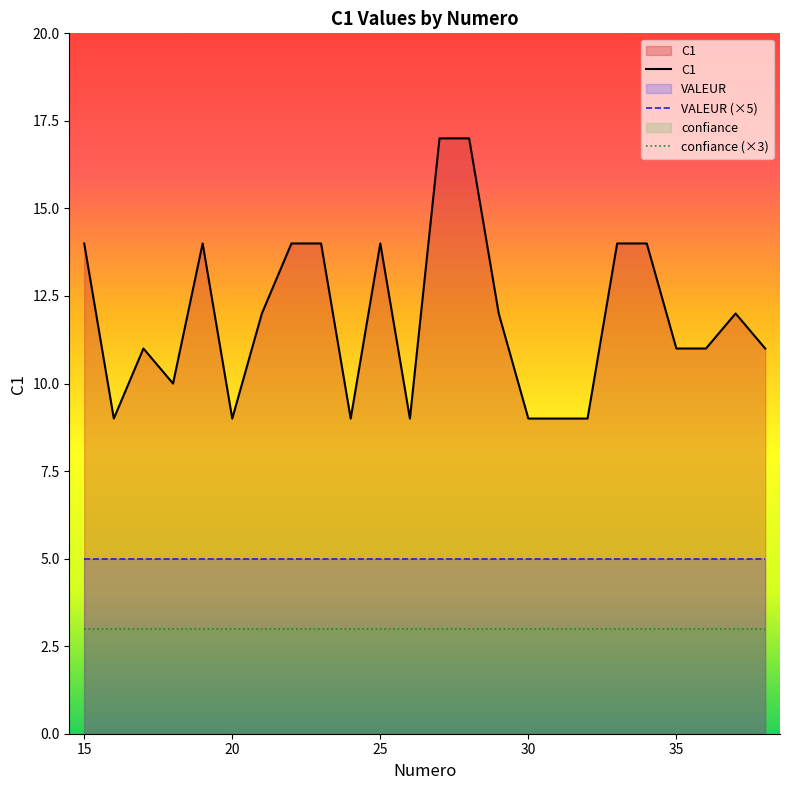

Reading left to right, what are all the values shown in this chart?

C1: 14	9	11	10	14	9	12	14	14	9	14	9	17	17	12	9	9	9	14	14	11	11	12	11
VALEUR (×5): 5	5	5	5	5	5	5	5	5	5	5	5	5	5	5	5	5	5	5	5	5	5	5	5
confiance (×3): 3	3	3	3	3	3	3	3	3	3	3	3	3	3	3	3	3	3	3	3	3	3	3	3